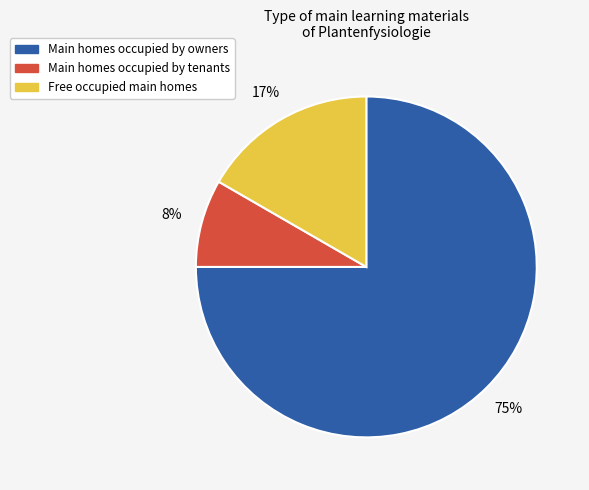

To the nearest percent, what is the average slice percentage?

33%